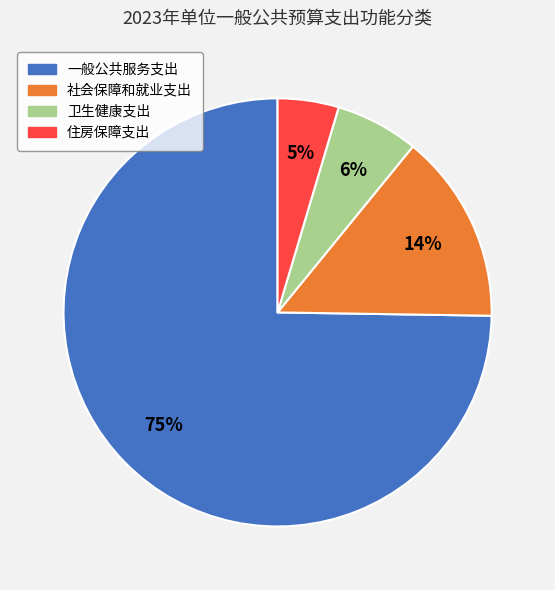

Combined, do 一般公共服务支出 and 卫生健康支出 account for over 50%?

Yes